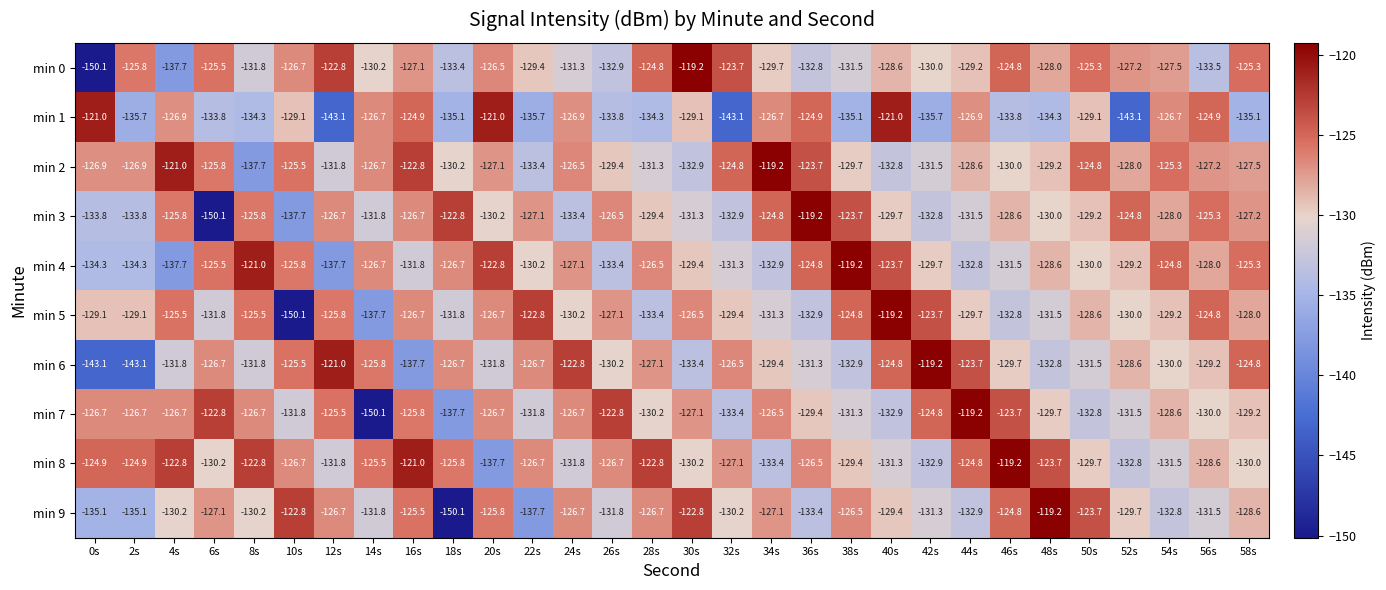

At how many categories does at least one series exceed -139?

30